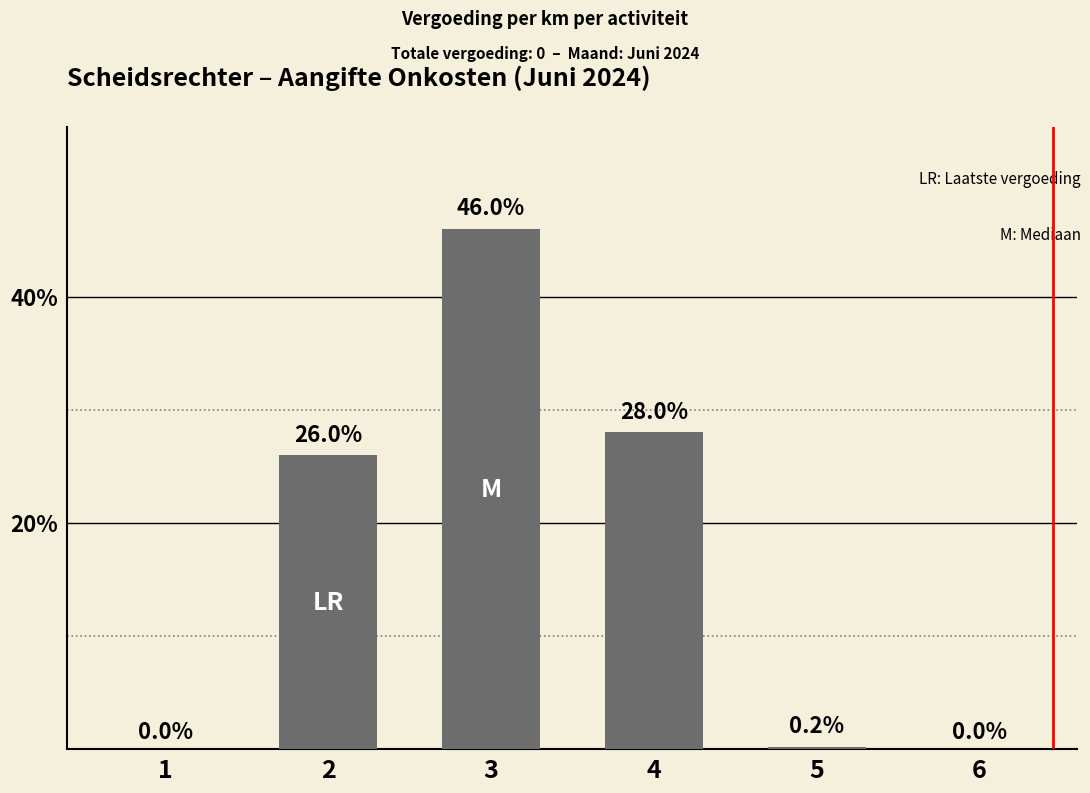

What is the approximate value at 4?

28.0